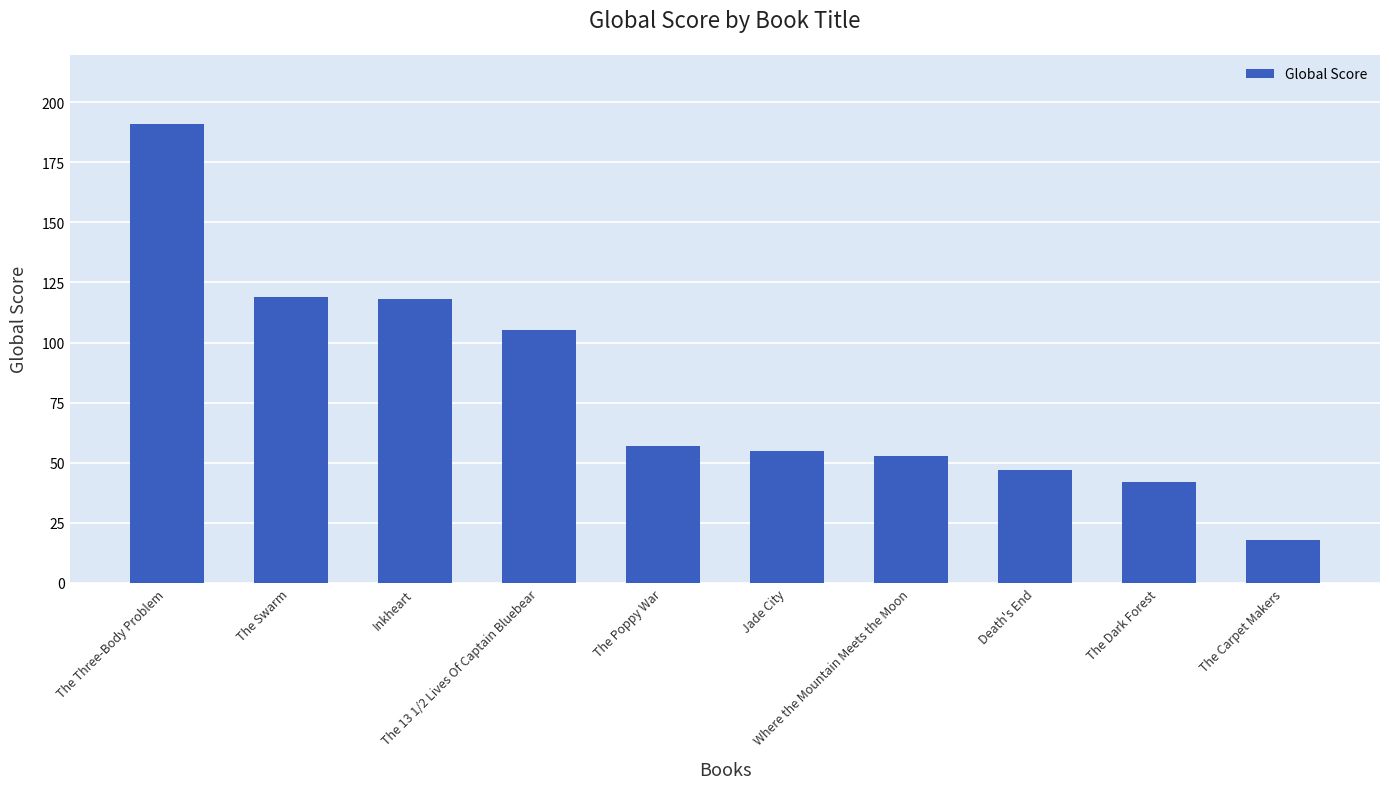

Which has a higher value, Jade City or Death's End?

Jade City